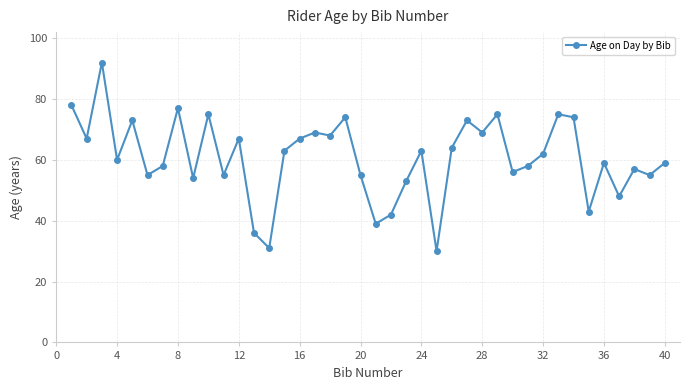

What is the value of the 15th point from the left?

63